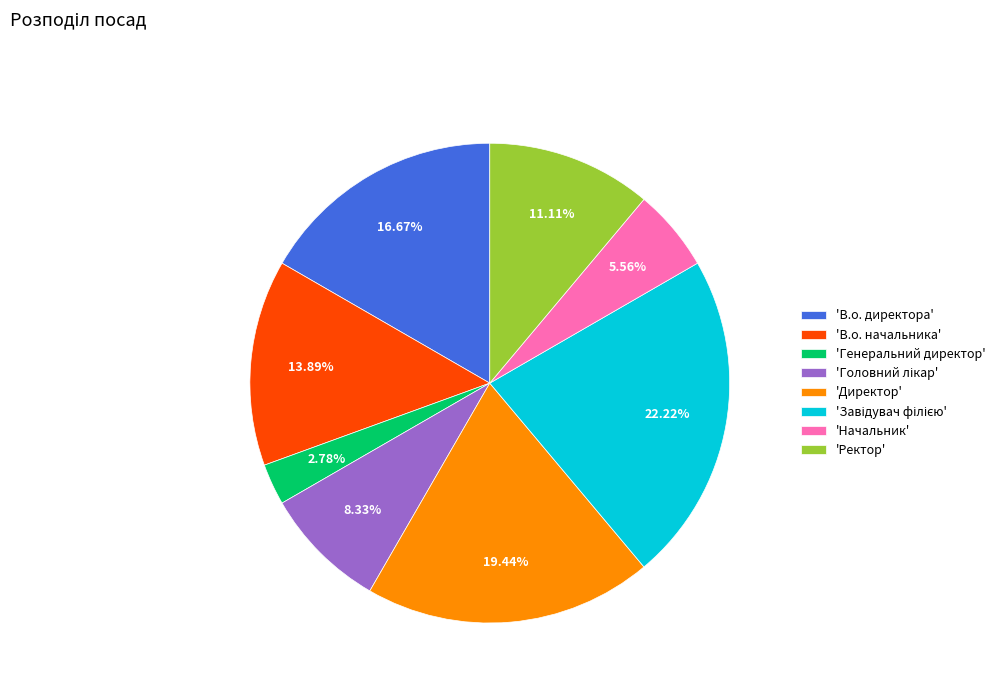

How many segments does this pie chart have?

8